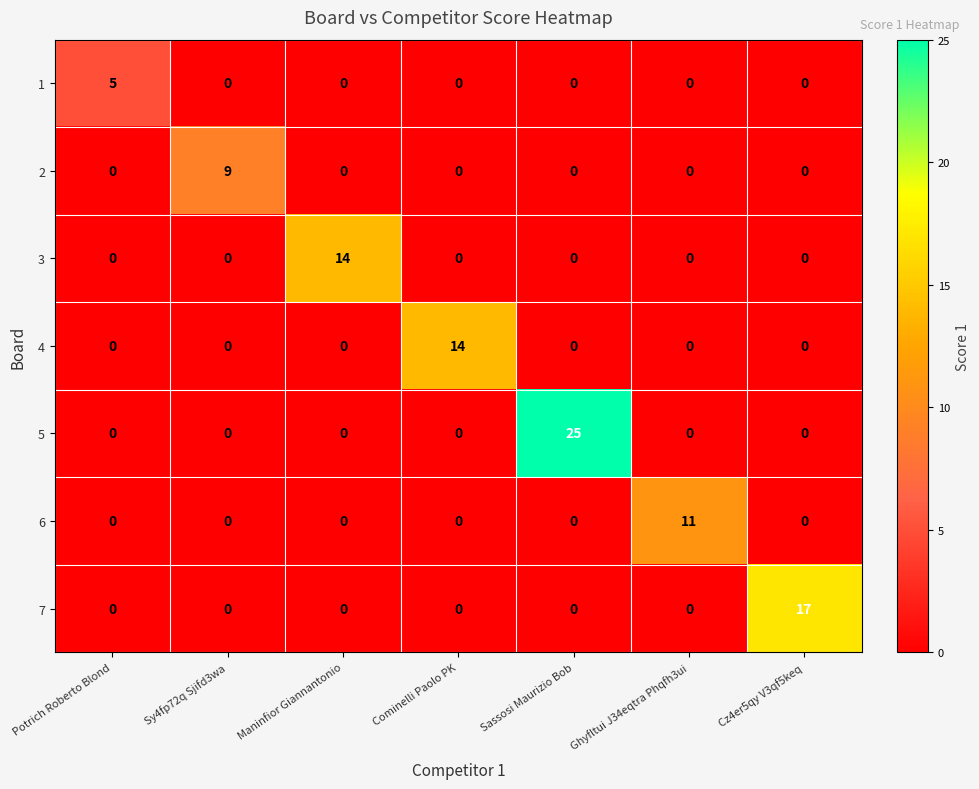

Which category has the highest value in the 2 series?

Sy4fp72q Sjifd3wa